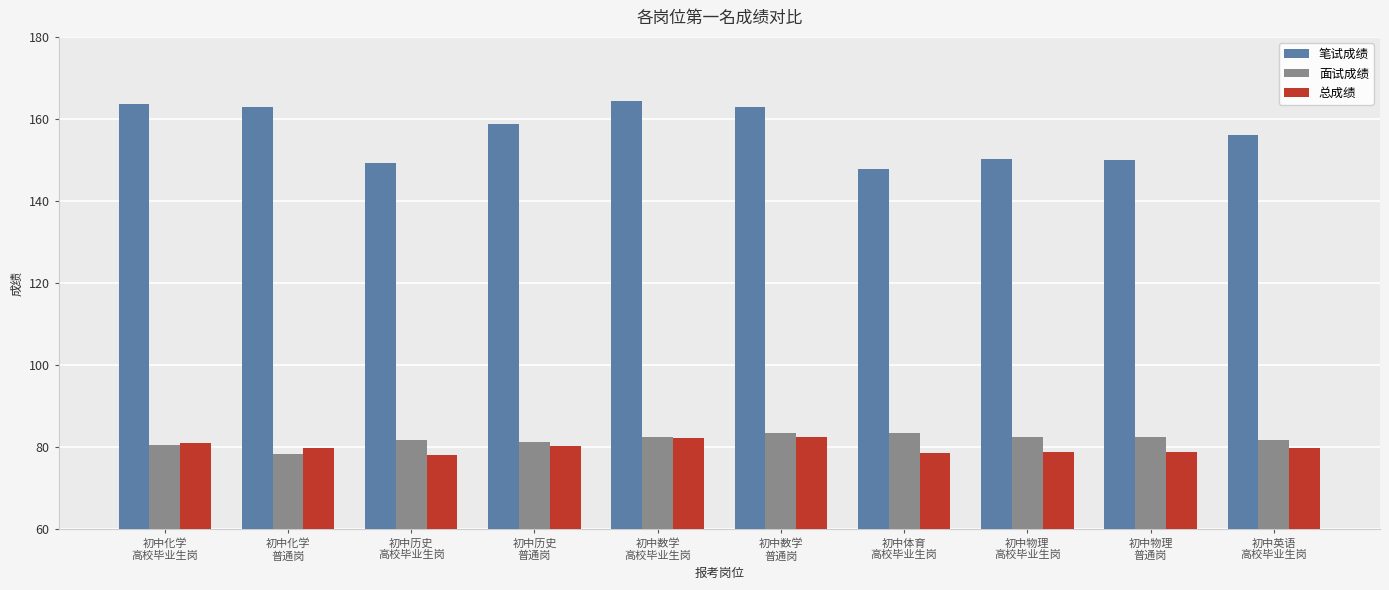

The value of 笔试成绩 at 初中英语
高校毕业生岗 is 156.0. True or false?

True